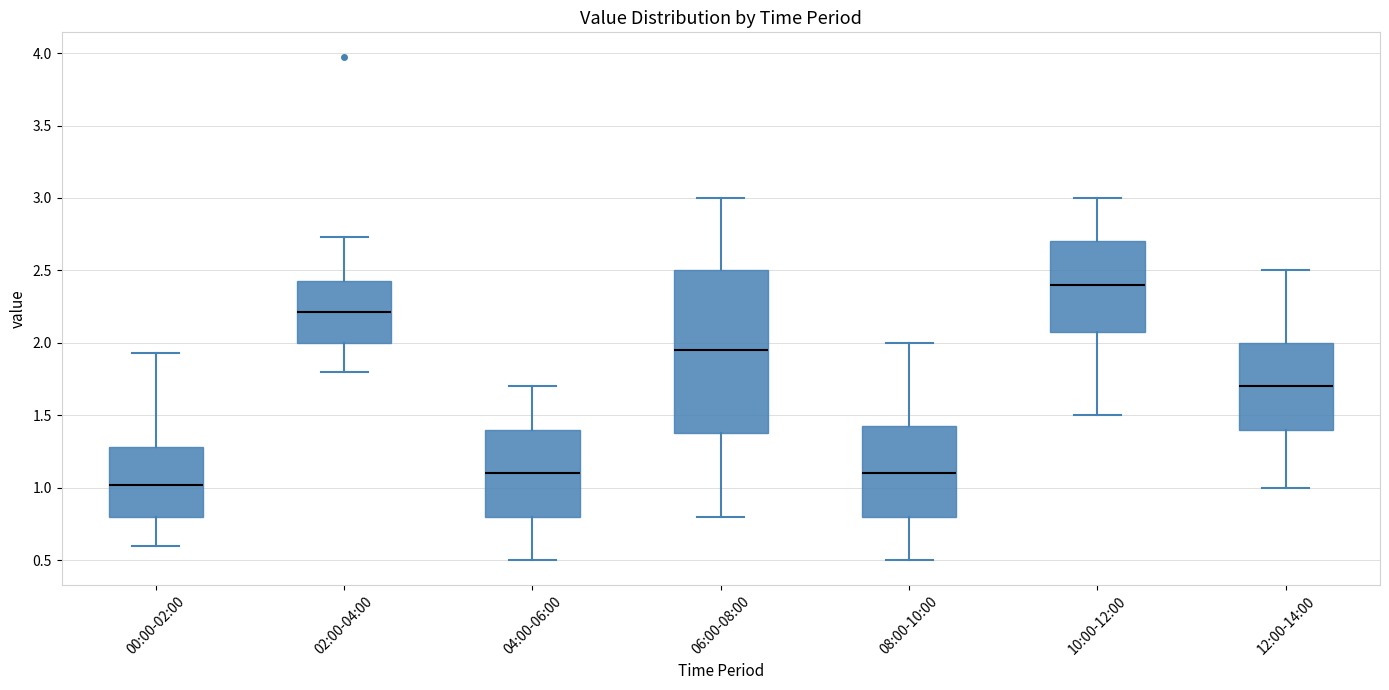

Reading left to right, read every box against the y-axis: the position of its median line, the range the box covers, and the ends of its whiskers. The values are not printed on the chart, so give them approximately, as read against the axis.

00:00-02:00: median 1.00, box 0.80 to 1.30, whiskers 0.60 to 1.95
02:00-04:00: median 2.20, box 2.00 to 2.45, whiskers 1.80 to 2.75
04:00-06:00: median 1.10, box 0.80 to 1.40, whiskers 0.50 to 1.70
06:00-08:00: median 1.95, box 1.40 to 2.50, whiskers 0.80 to 3.00
08:00-10:00: median 1.10, box 0.80 to 1.45, whiskers 0.50 to 2.00
10:00-12:00: median 2.40, box 2.10 to 2.70, whiskers 1.50 to 3.00
12:00-14:00: median 1.70, box 1.40 to 2.00, whiskers 1.00 to 2.50